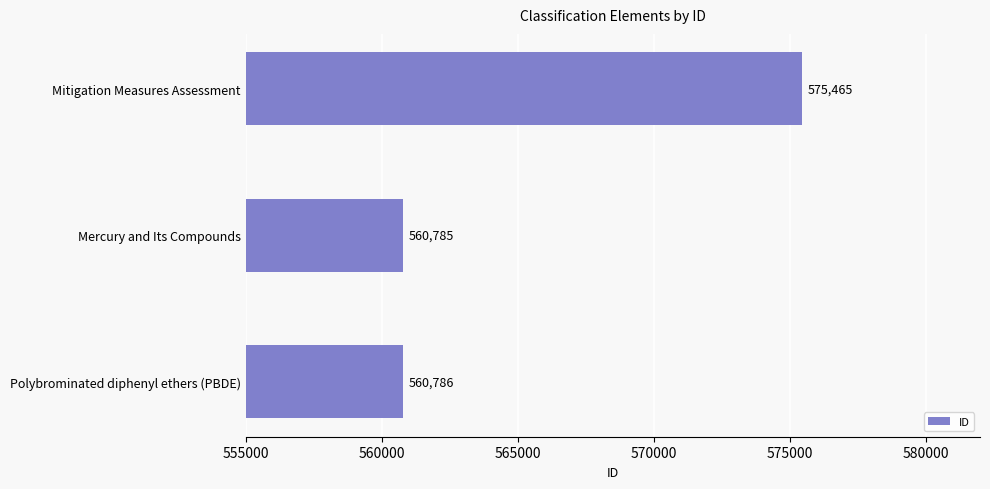

Are the bars grouped side by side (vs. stacked)?

No